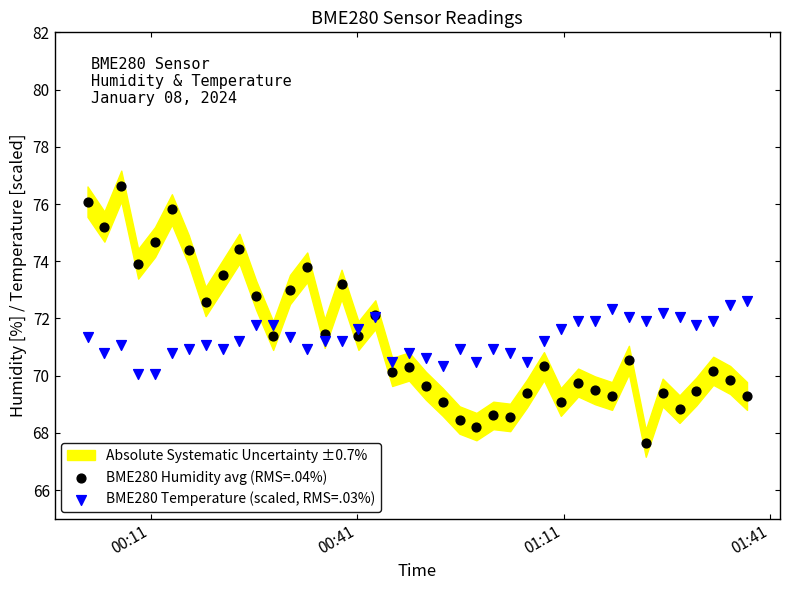

Which series reaches the minimum Y coordinate?

BME280 Humidity avg (RMS=.04%)